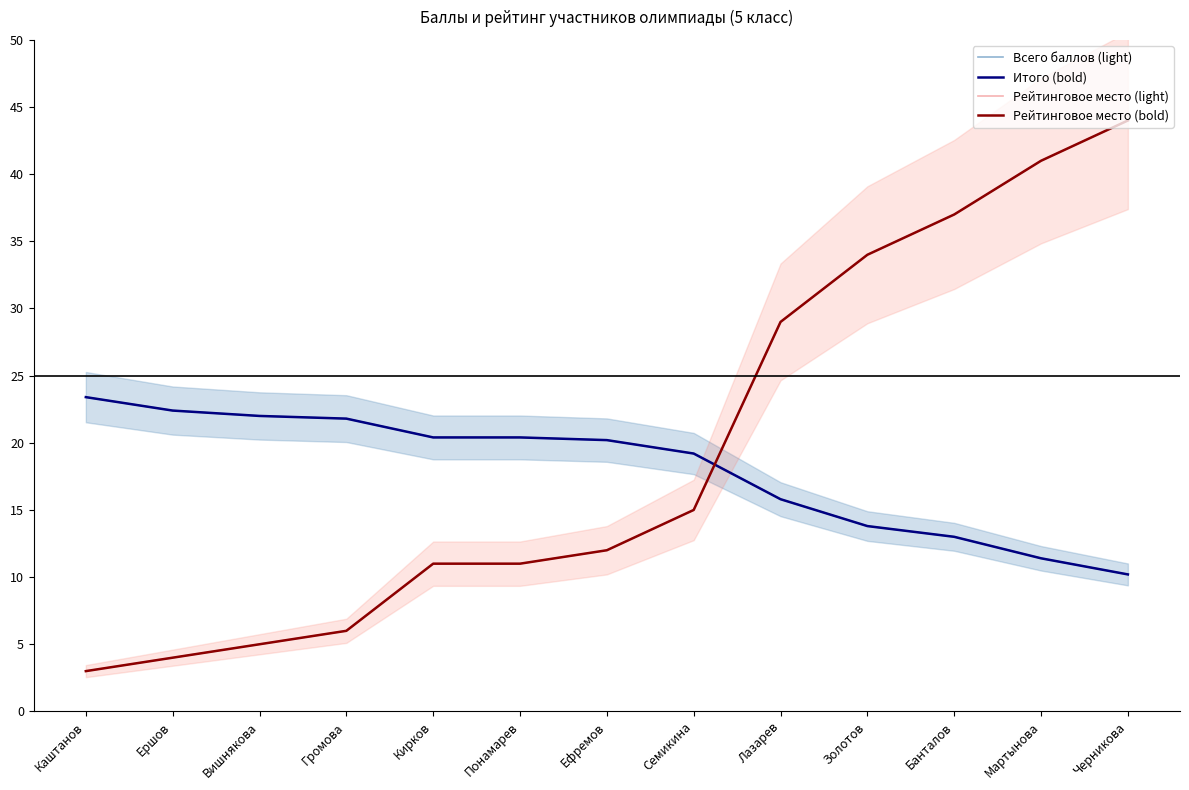

Which series has the widest spread of values?

Рейтинговое место (light)